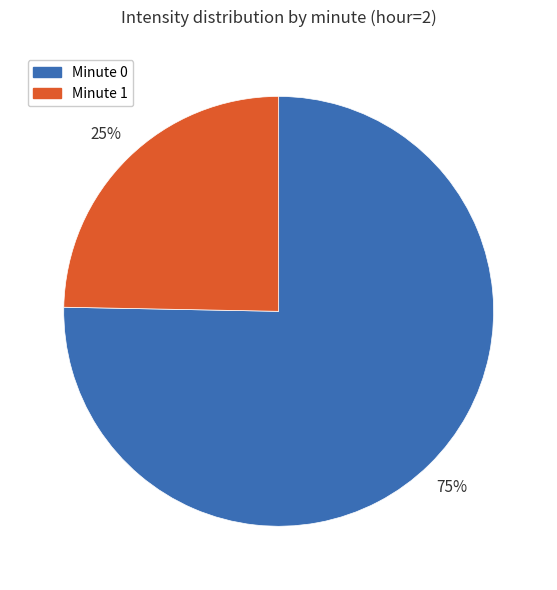

To the nearest percent, what is the average slice percentage?

50%